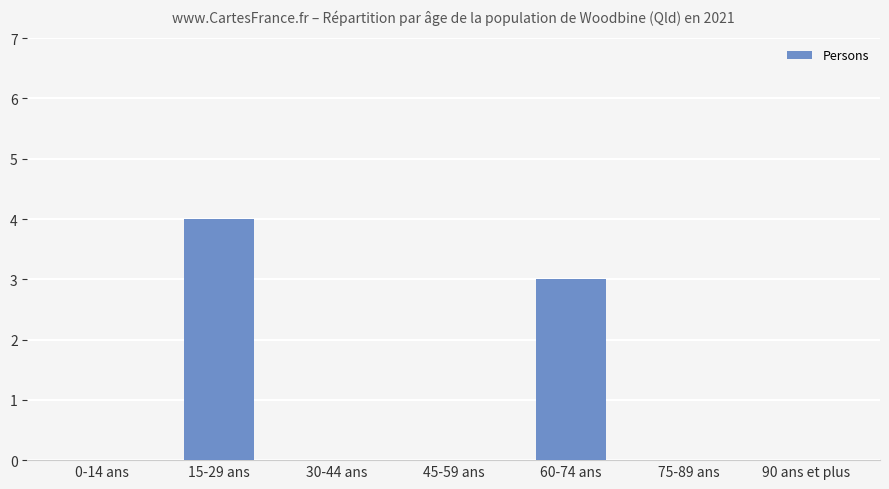

Which label corresponds to the largest value in the chart?

15-29 ans